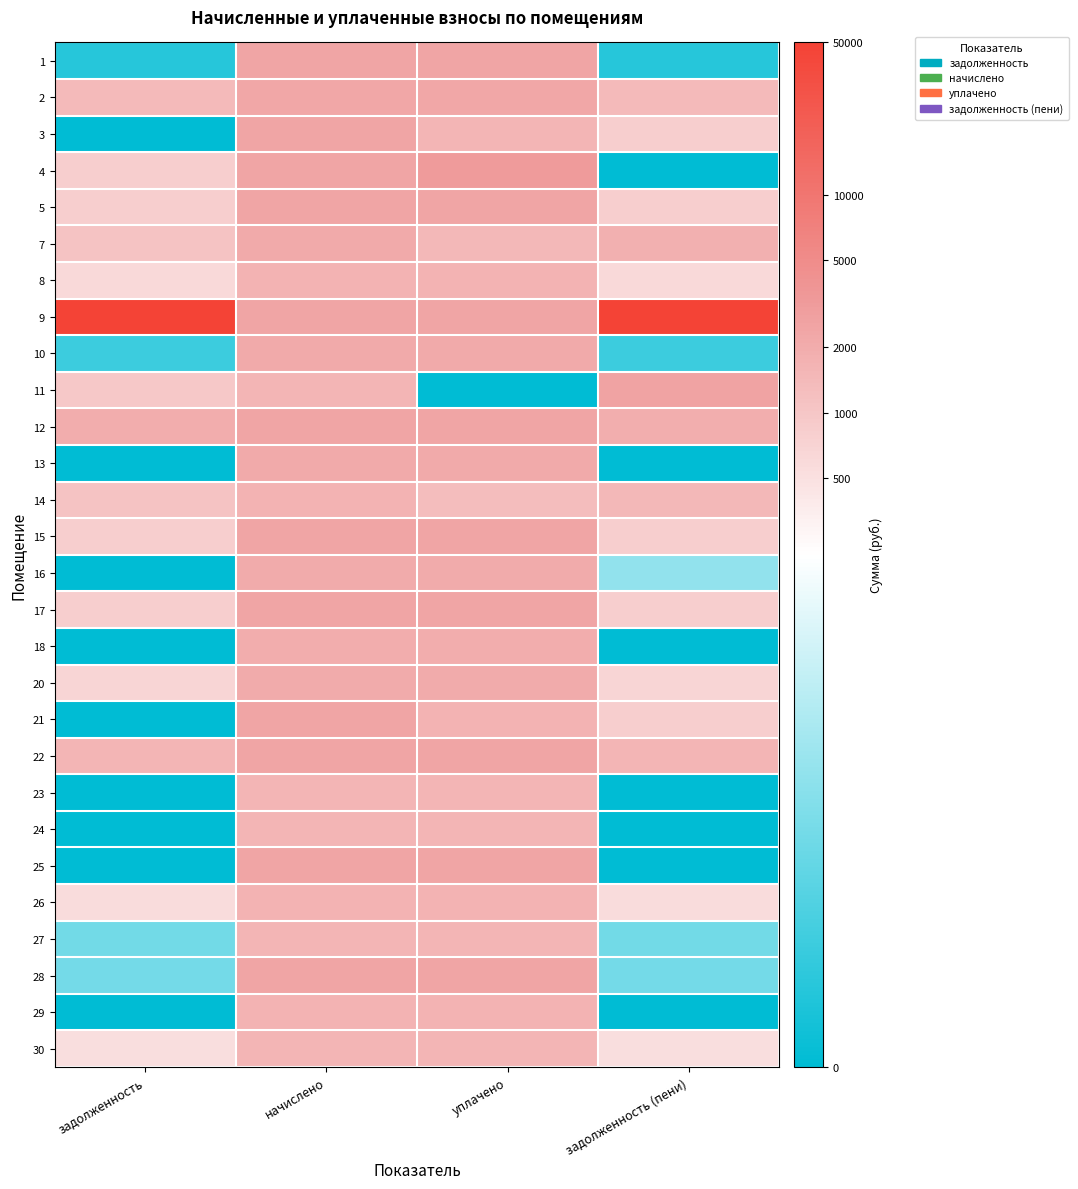

What is the spread (max minus min) of values at задолженность (пени)?

10.8